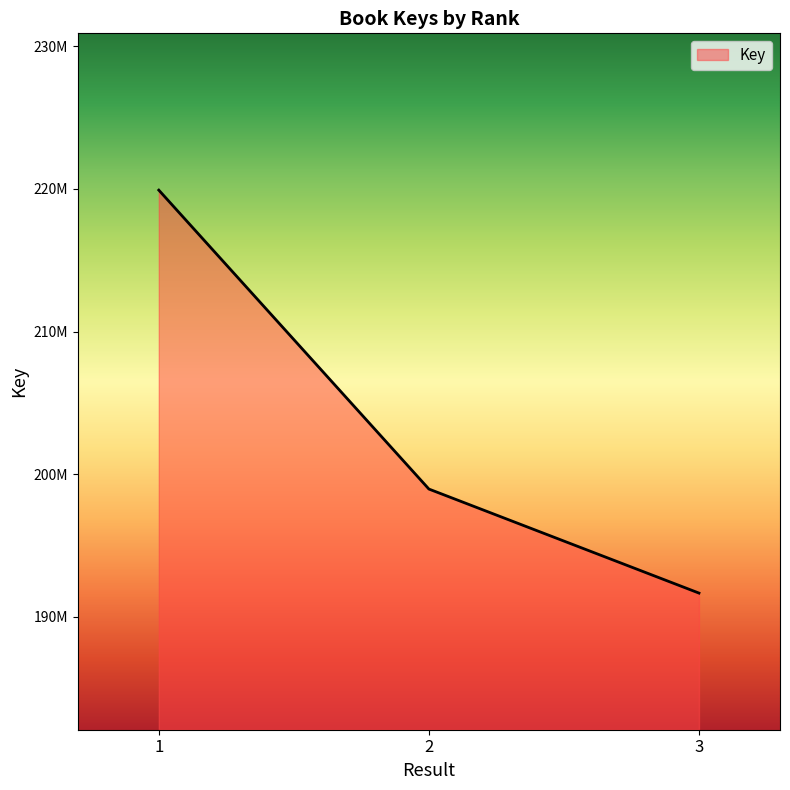

Rank the categories by value from lowest to highest.

3, 2, 1